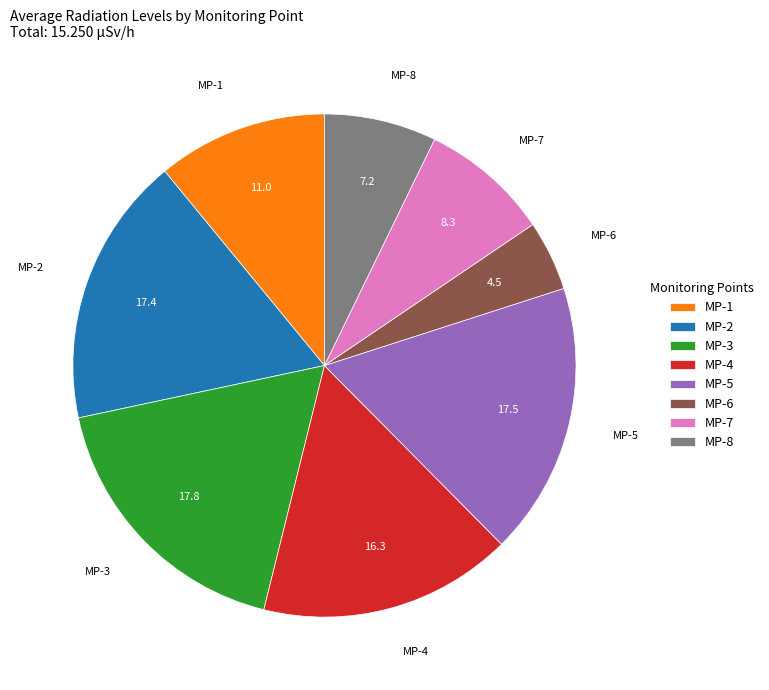

Combined, do MP-6 and MP-7 account for over 50%?

No